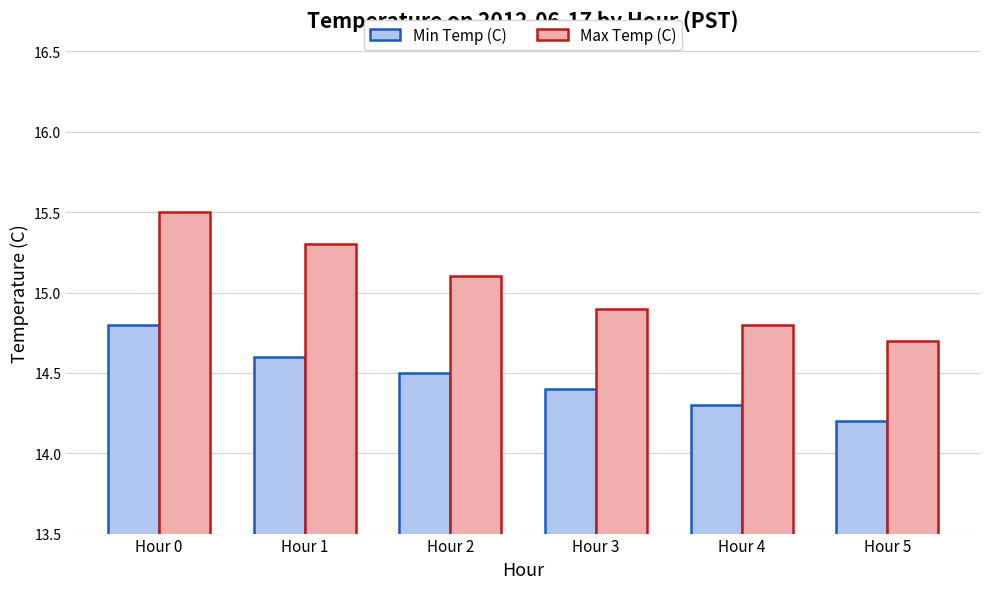

What is the sum of the Max Temp (C) values at Hour 4 and Hour 1?

30.1